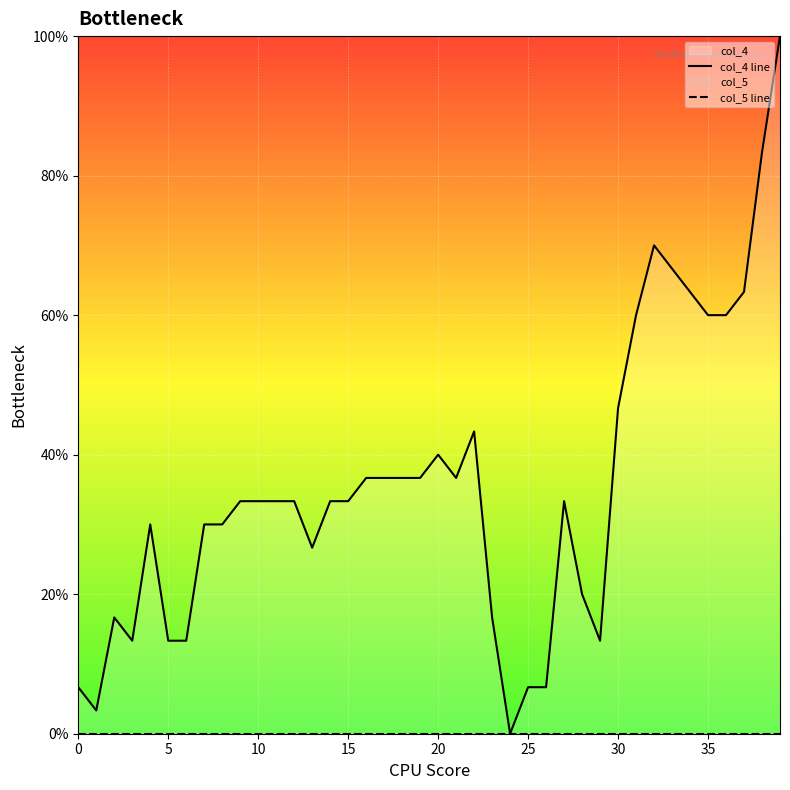

Reading right to left, transcribe all the data shown in this chart.

col_4 line: 100.0	83.3	63.3	60.0	60.0	63.3	66.7	70.0	60.0	46.7	13.3	20.0	33.3	6.7	6.7	0.0	16.7	43.3	36.7	40.0	36.7	36.7	36.7	36.7	33.3	33.3	26.7	33.3	33.3	33.3	33.3	30.0	30.0	13.3	13.3	30.0	13.3	16.7	3.3	6.7
col_5 line: 0.0	0.0	0.0	0.0	0.0	0.0	0.0	0.0	0.0	0.0	0.0	0.0	0.0	0.0	0.0	0.0	0.0	0.0	0.0	0.0	0.0	0.0	0.0	0.0	0.0	0.0	0.0	0.0	0.0	0.0	0.0	0.0	0.0	0.0	0.0	0.0	0.0	0.0	0.0	0.0